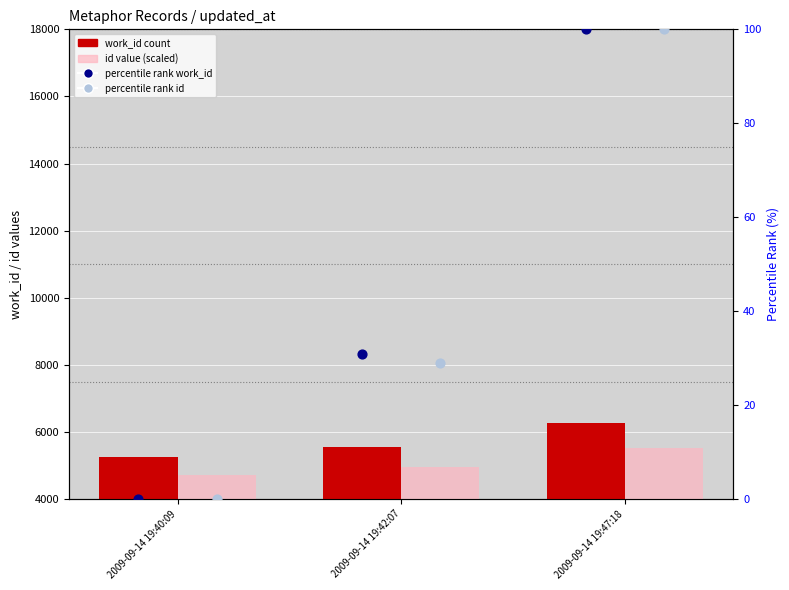

At how many categories does at least one series exceed 2969?

3